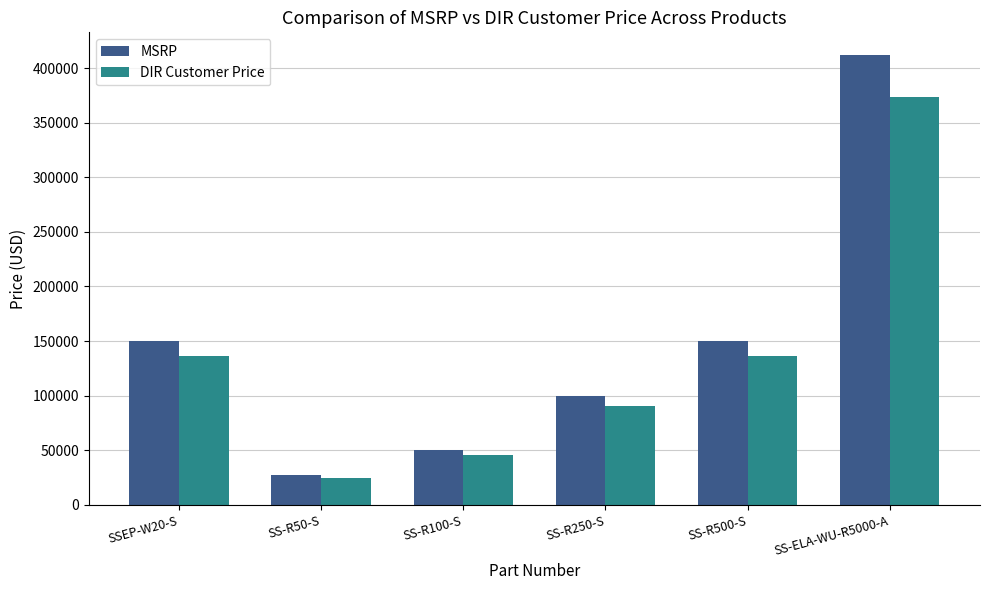

Is the value of DIR Customer Price at SSEP-W20-S greater than the value of MSRP at SS-R50-S?

Yes